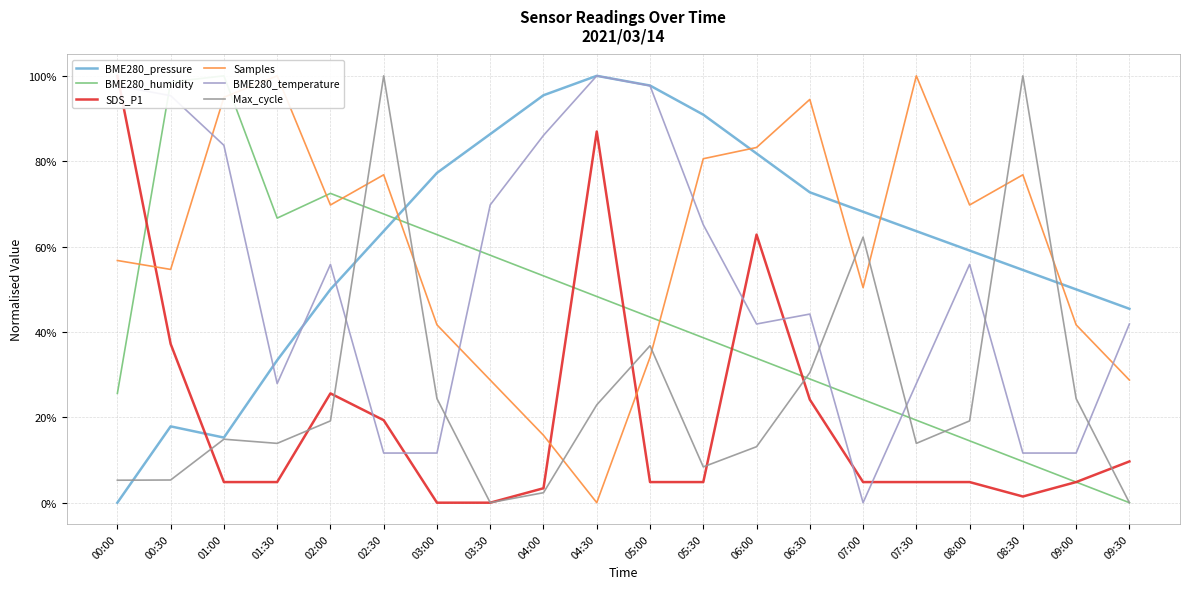

What is the difference between the BME280_temperature values at 05:00 and 09:30?

0.6